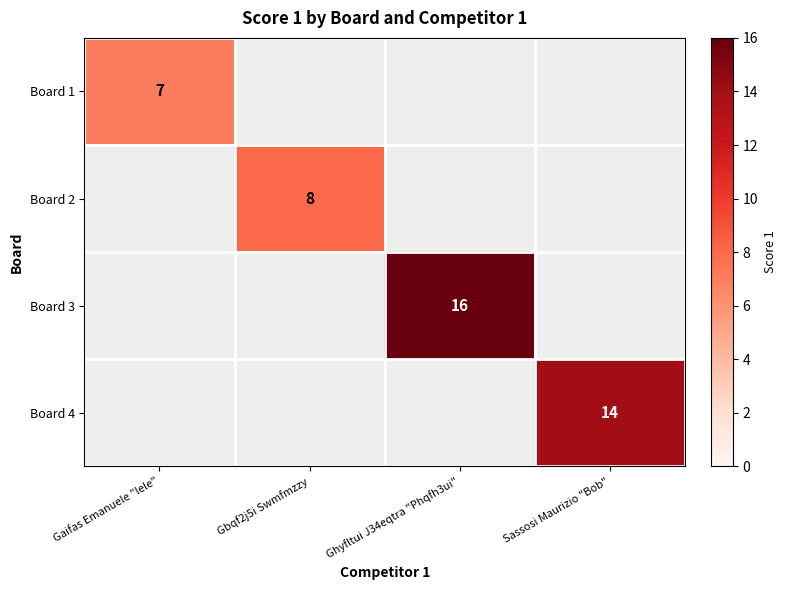

True or false: Board 3 has a value of 16 at Ghyfltui J34eqtra "Phqfh3ui".

True